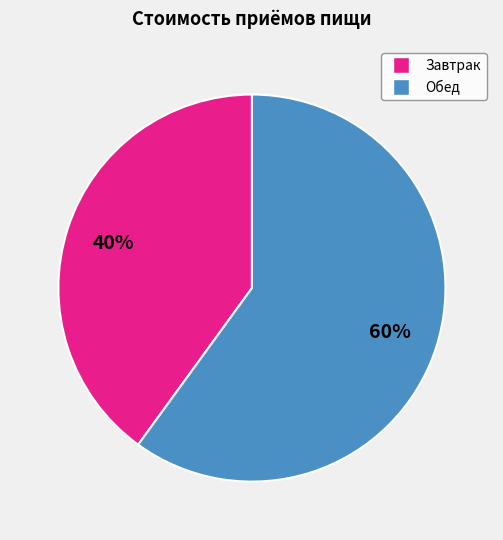

To the nearest percent, what is the average slice percentage?

50%